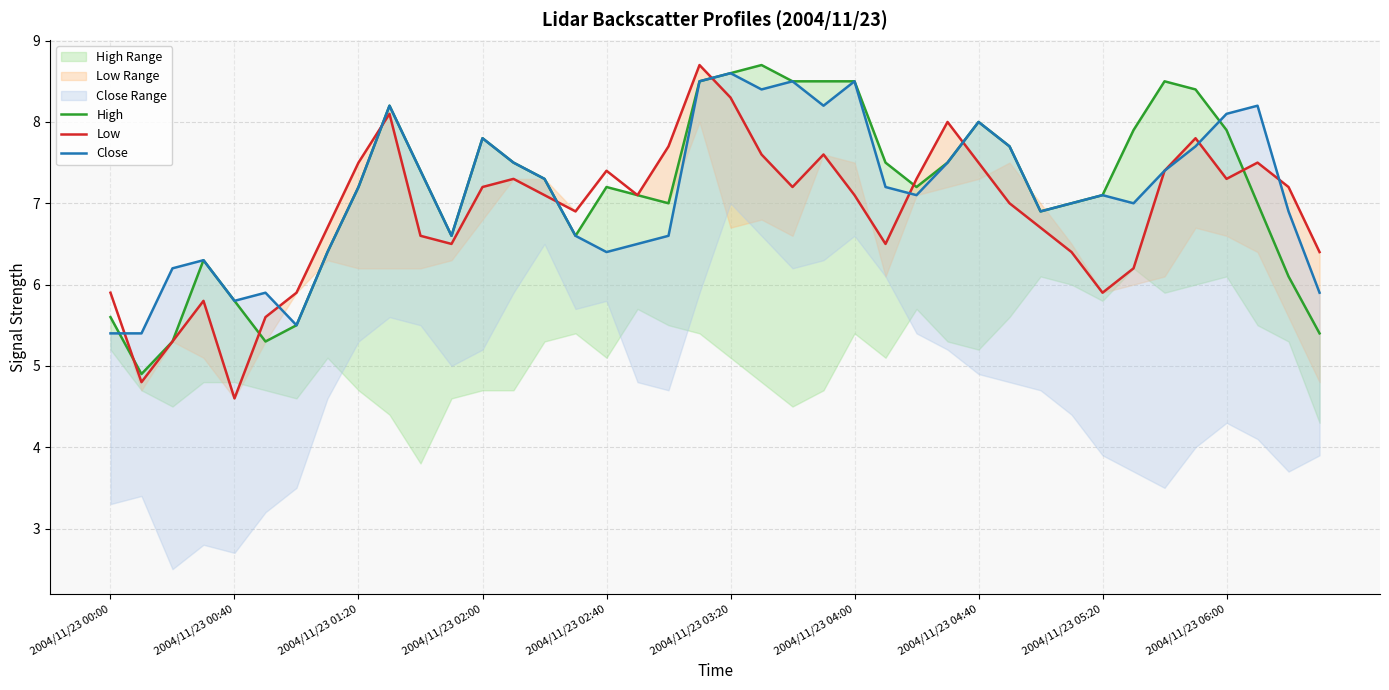

Is the value of Low at 17 greater than the value of High at 2004/11/23 00:40?

Yes